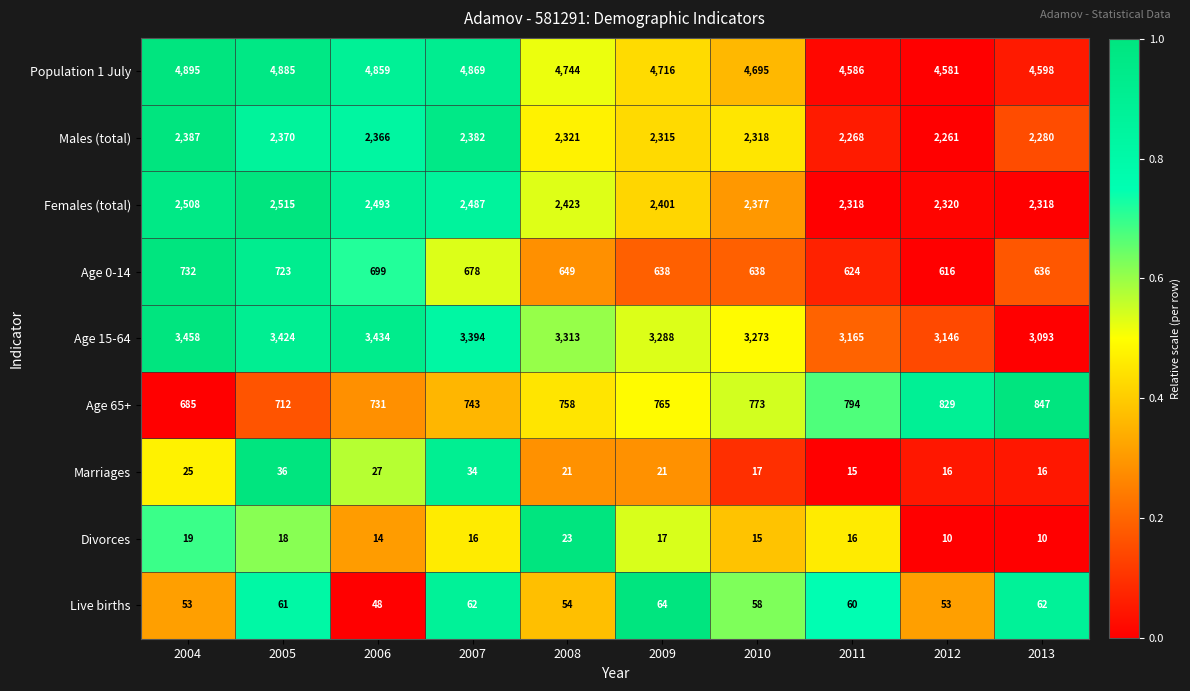

What is the total value across all series at 2005?

14744